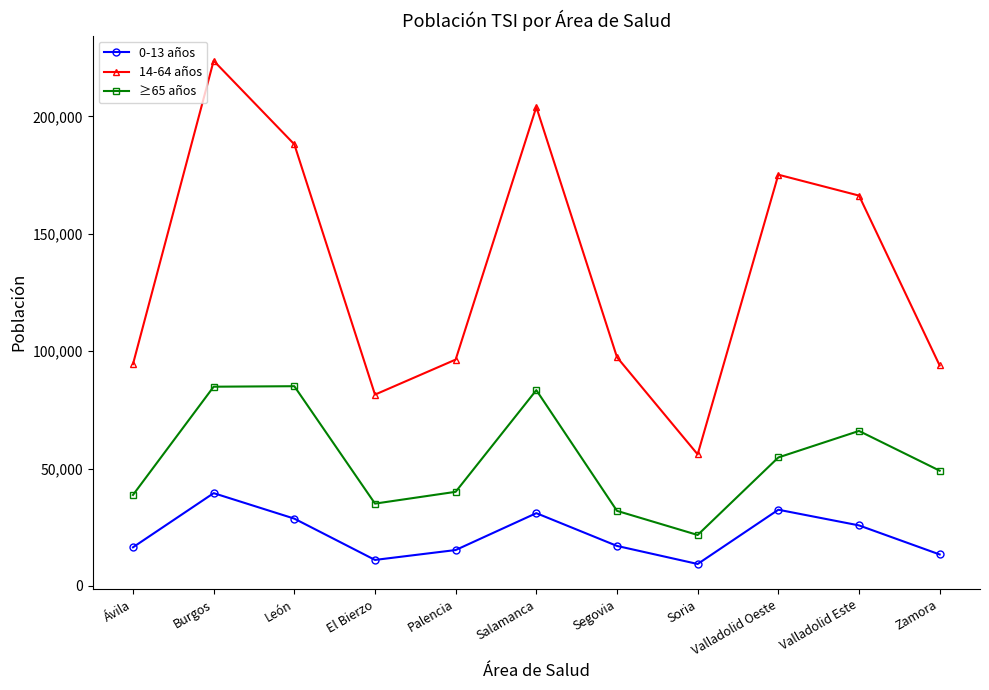

Rank the series by their average value, from lowest to highest.

0-13 años, ≥65 años, 14-64 años